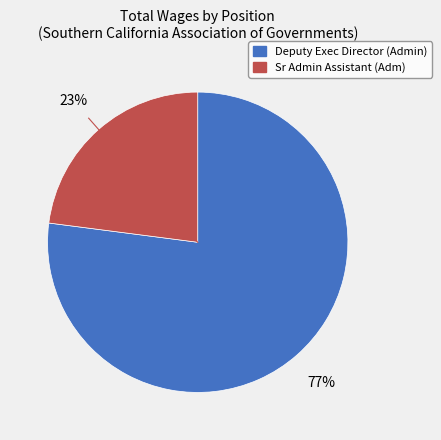

Is the sum of Sr Admin Assistant (Adm) and Deputy Exec Director (Admin) greater than half?

Yes